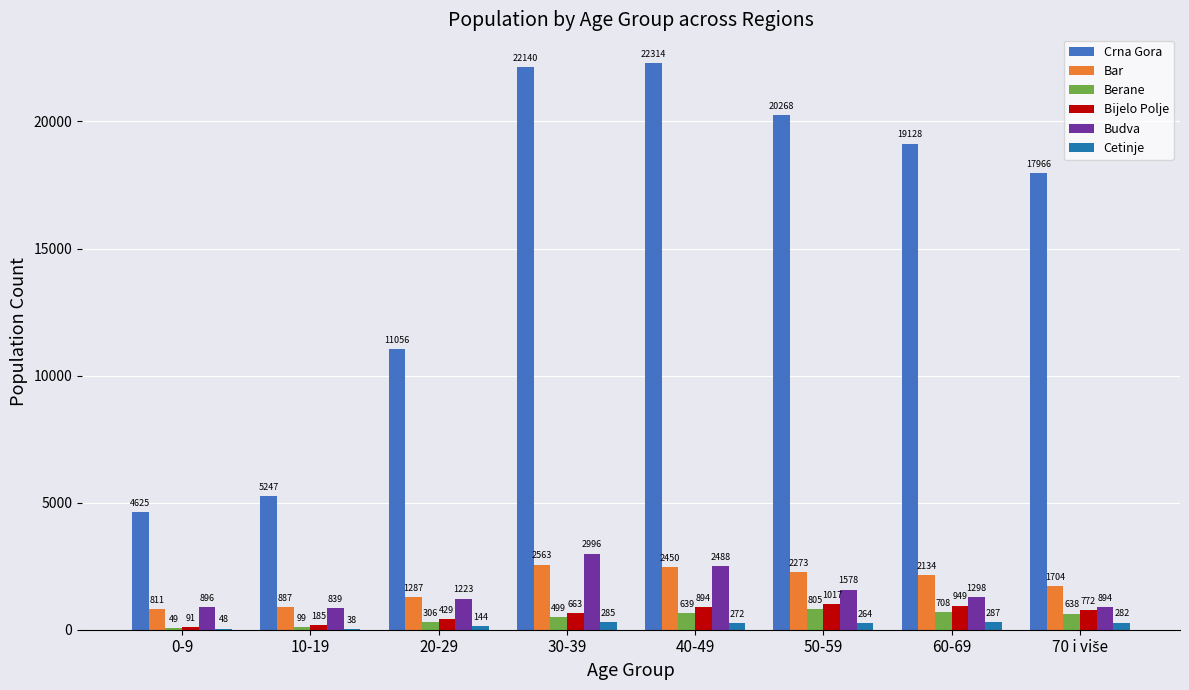

What is the approximate value of Budva at 20-29, to the nearest 10?

1220